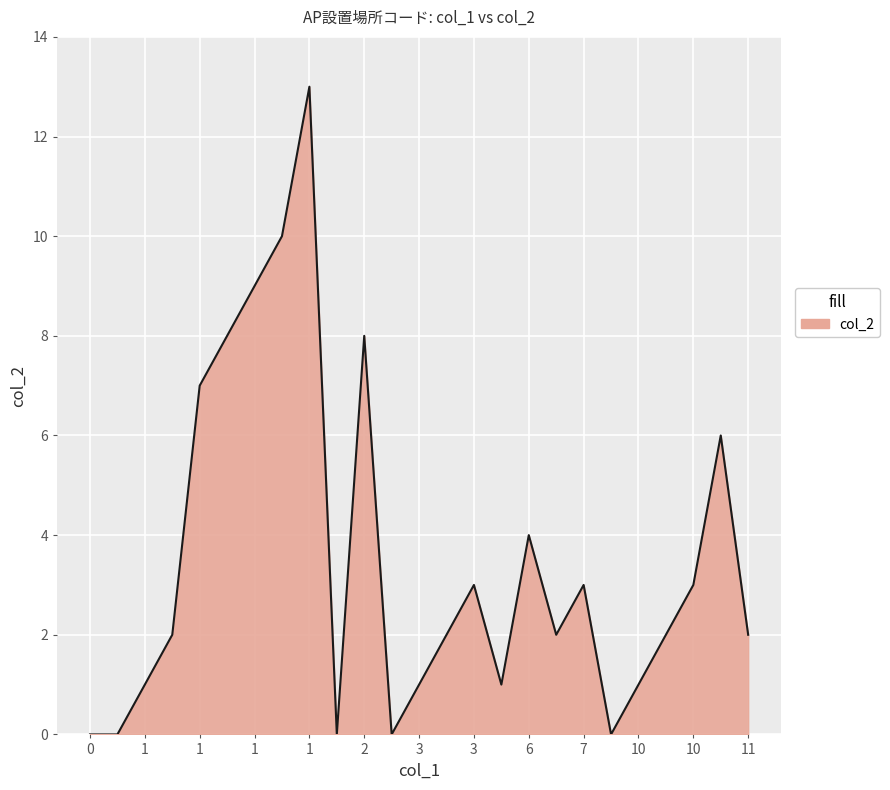

What is the difference between the maximum and minimum values?

13